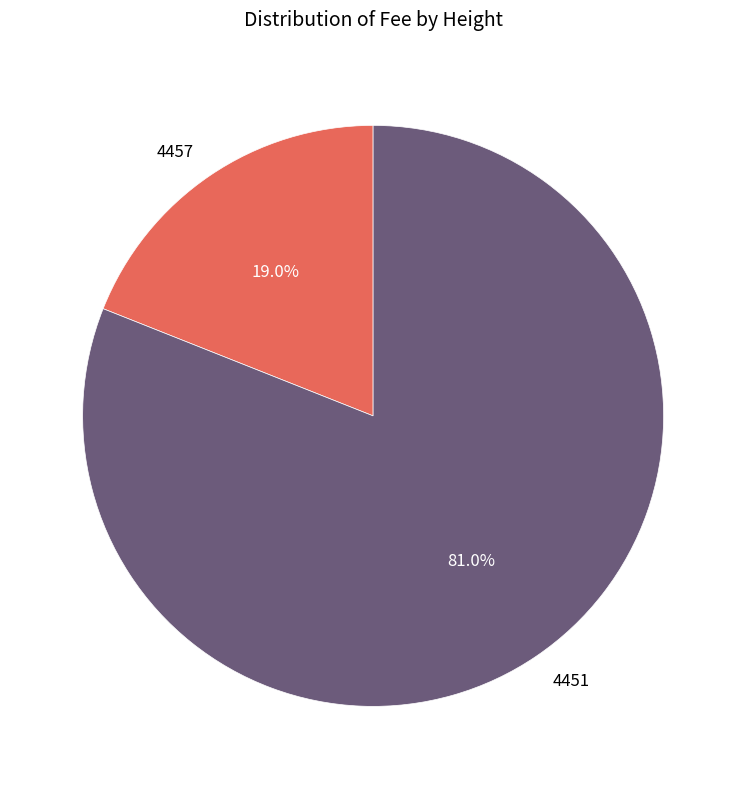

What percentage is the 4451 slice, to the nearest percent?

81%